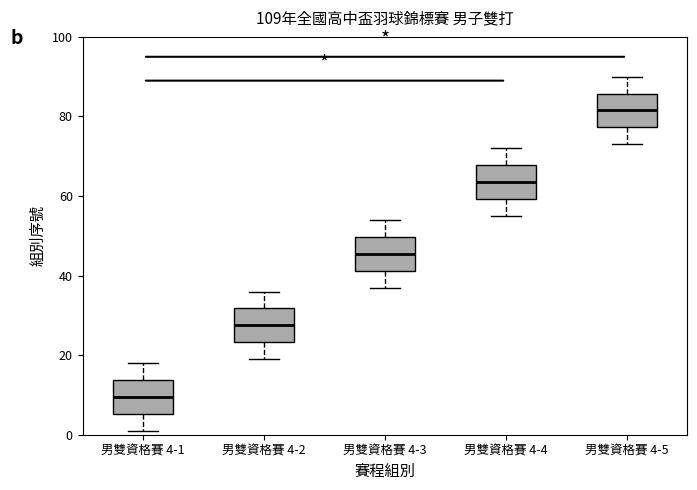

Where does the lower whisker of the box for 男雙資格賽 4-2 end on the y-axis? The values are not printed on the chart, so give them approximately, as read against the axis.

20